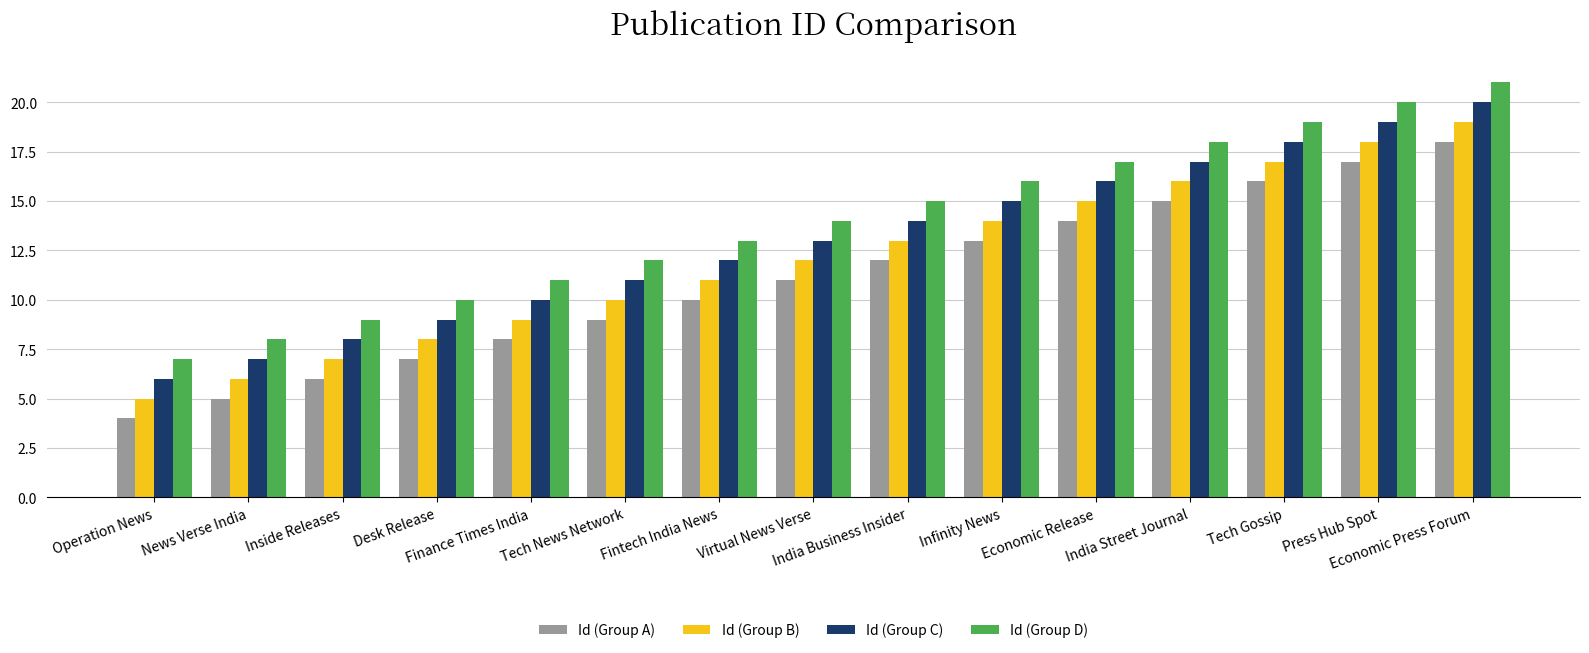

What is the sum of the Id (Group B) values at Infinity News and Tech Gossip?

31